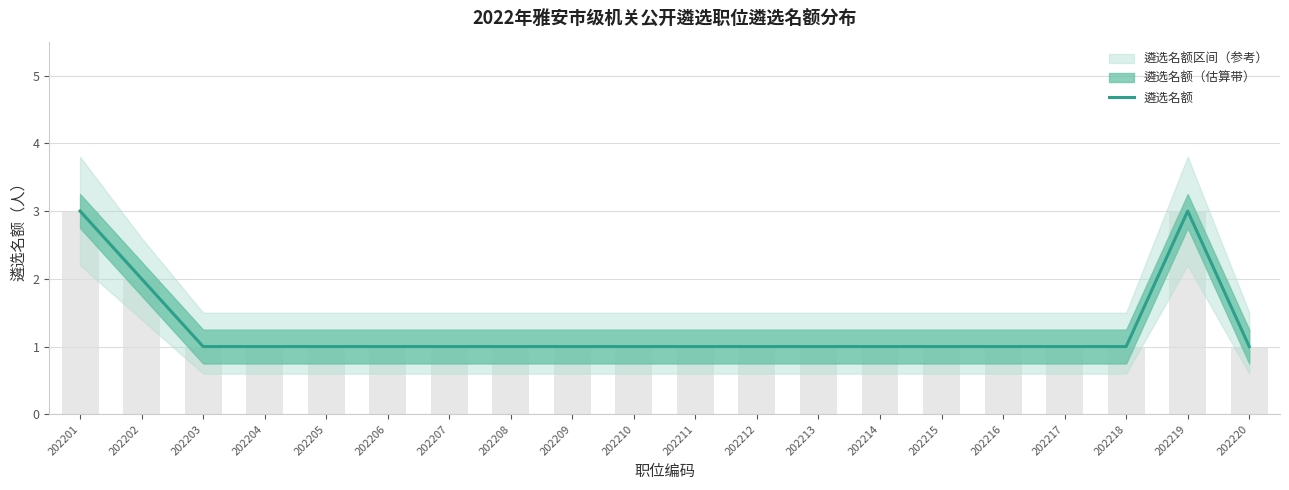

The value of 遴选名额（柱） at 202208 is 1. True or false?

True